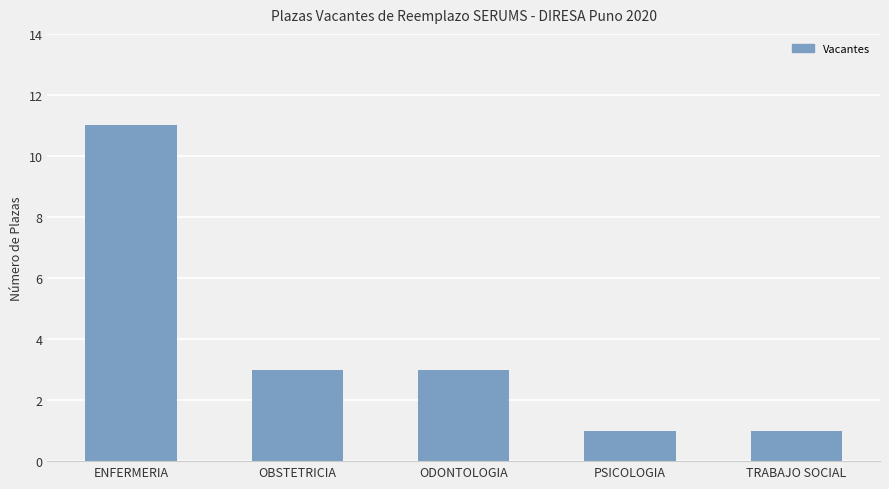

The value at PSICOLOGIA is 0. True or false?

False